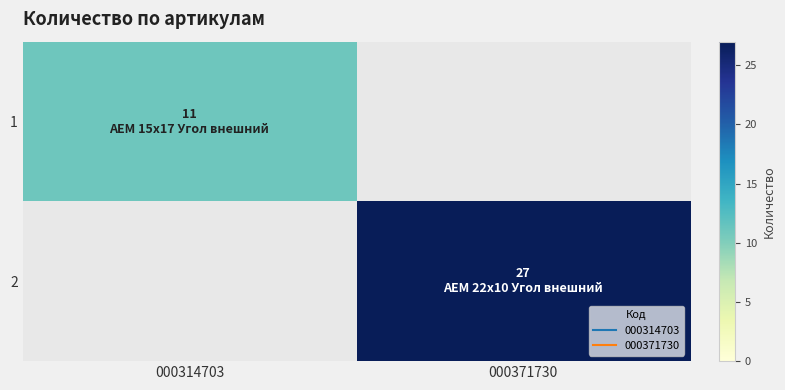

At how many categories does at least one series exceed 12?

1